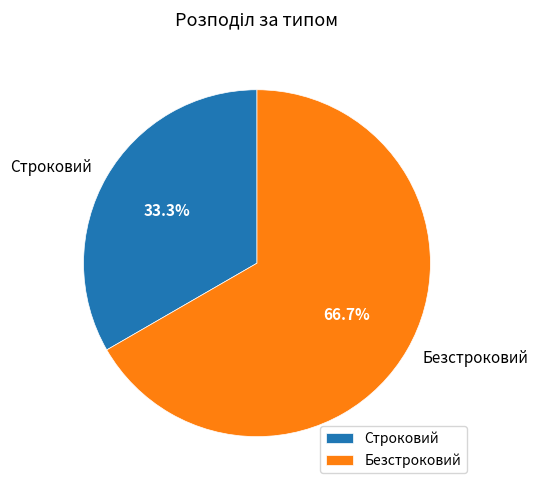

What portion of the pie excludes Строковий?

66.7%